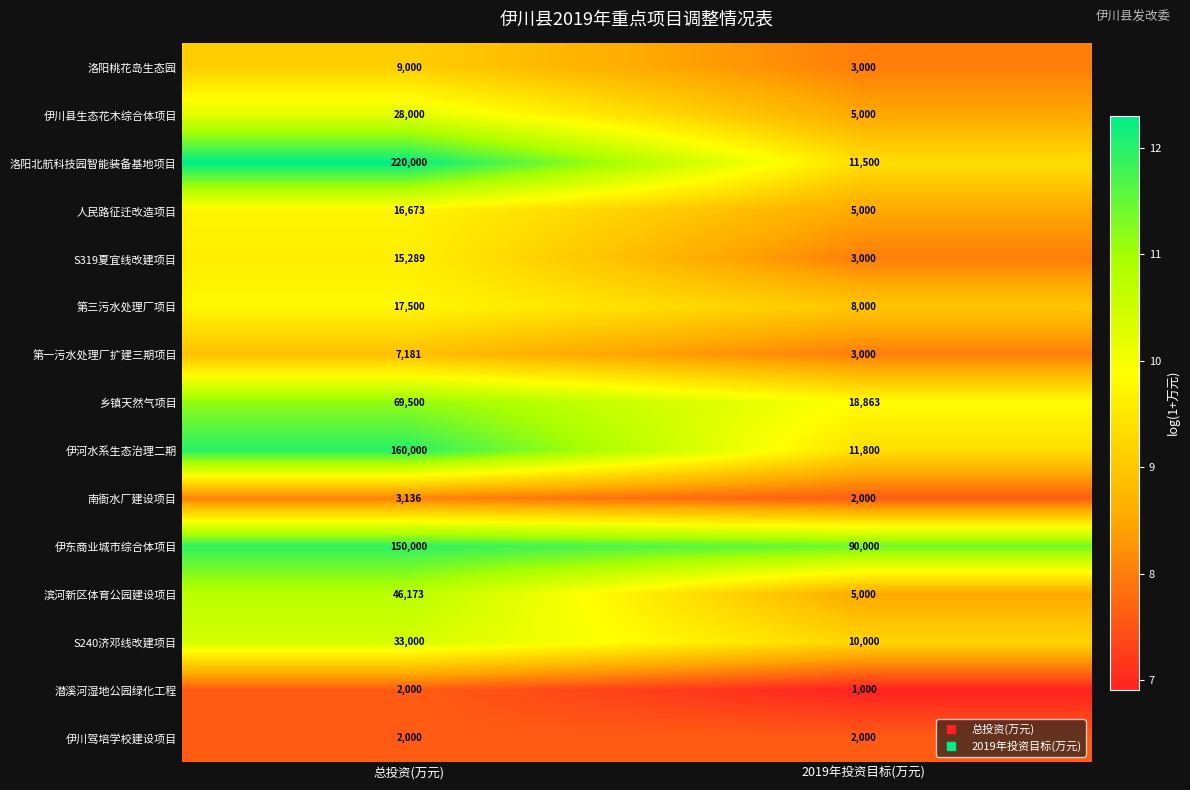

Reading left to right, list all the values displayed in this chart.

洛阳桃花岛生态园: 9000	3000
伊川县生态花木综合体项目: 28000	5000
洛阳北航科技园智能装备基地项目: 220000	11500
人民路征迁改造项目: 16673	5000
S319夏宜线改建项目: 15289	3000
第三污水处理厂项目: 17500	8000
第一污水处理厂扩建三期项目: 7181	3000
乡镇天然气项目: 69500	18863
伊河水系生态治理二期: 160000	11800
南衙水厂建设项目: 3136	2000
伊东商业城市综合体项目: 150000	90000
滨河新区体育公园建设项目: 46173	5000
S240济邓线改建项目: 33000	10000
潜溪河湿地公园绿化工程: 2000	1000
伊川驾培学校建设项目: 2000	2000